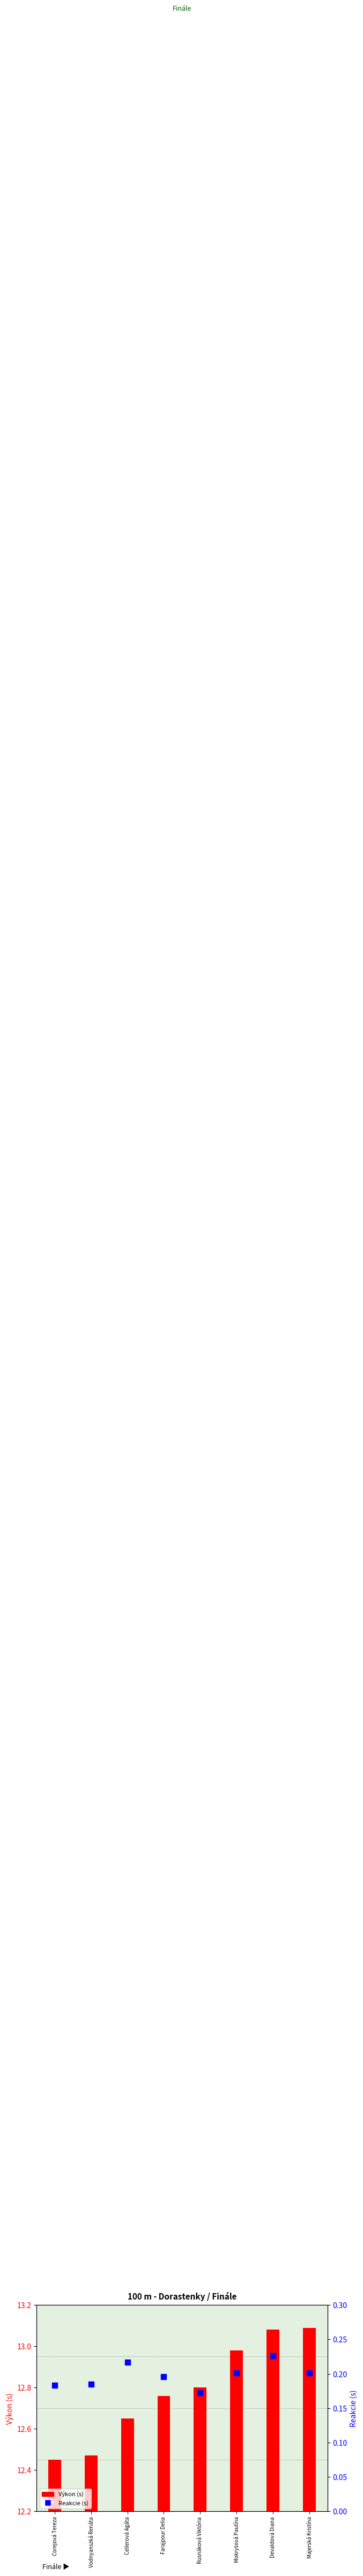

What is the lowest value of the Reakcie (s) series?

0.2